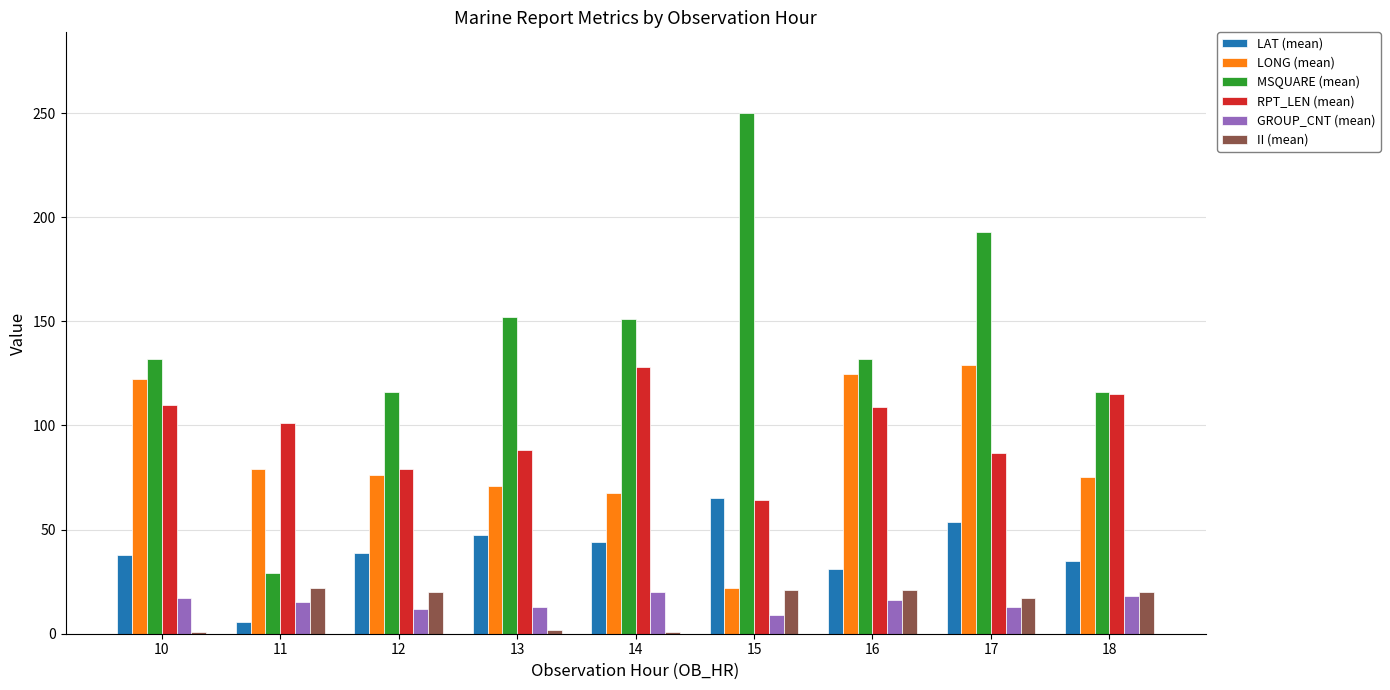

What is the value of the MSQUARE (mean) bar at the 1st from the left?

132.0